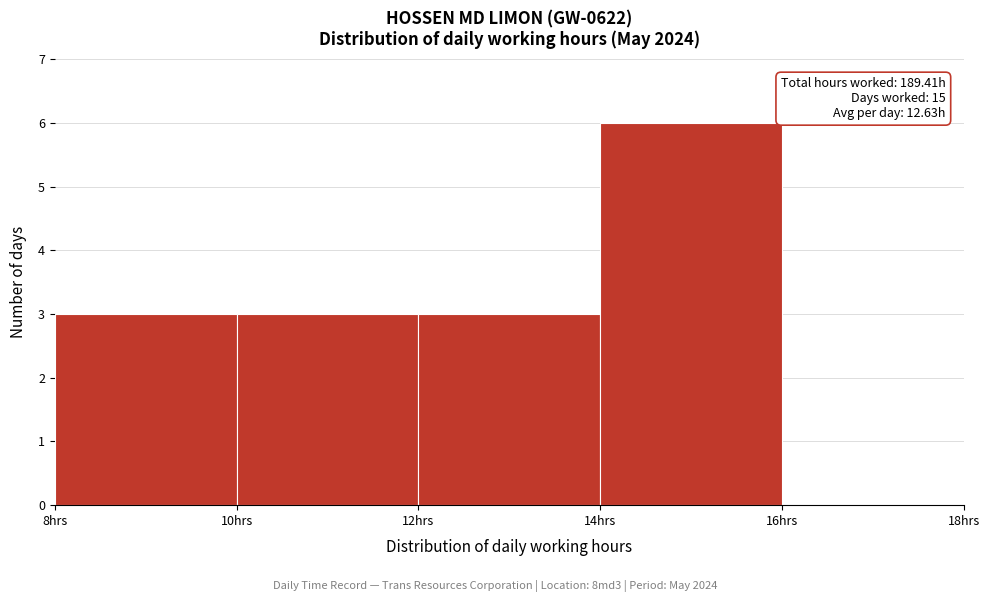

Which range on the x-axis has the tallest bar?

14 to 16